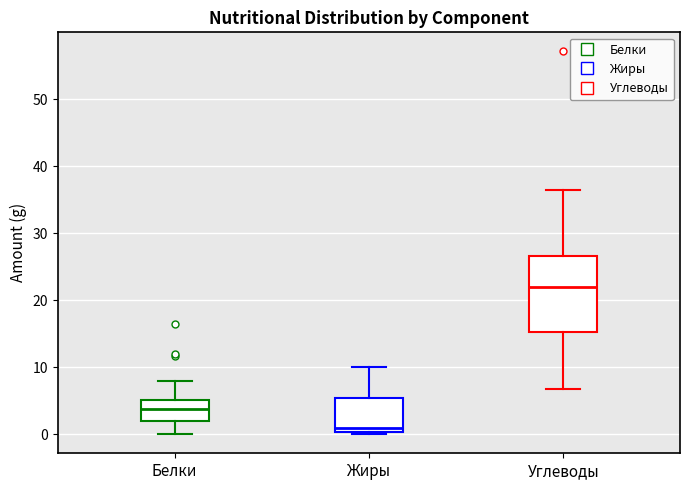

Comparing the boxes themselves (not the whiskers), which one is the tallest?

Углеводы